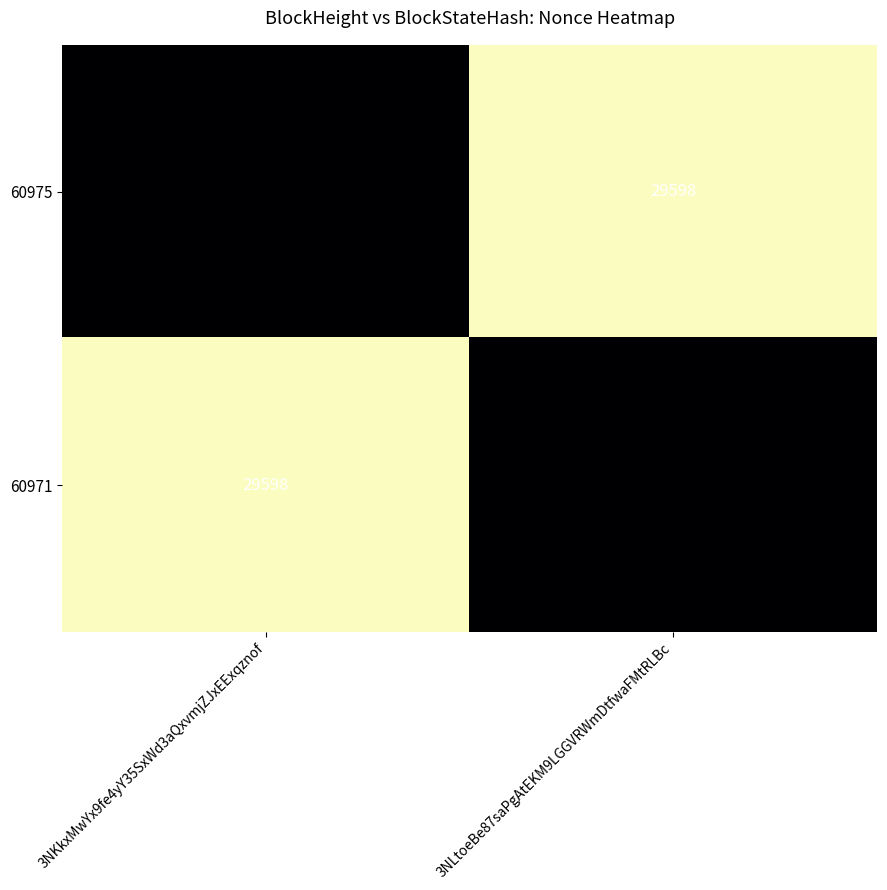

What is the total value across all series at 3NLtoeBe87saPgAtEKM9LGGVRWmDtfwaFMtRLBc?

29598